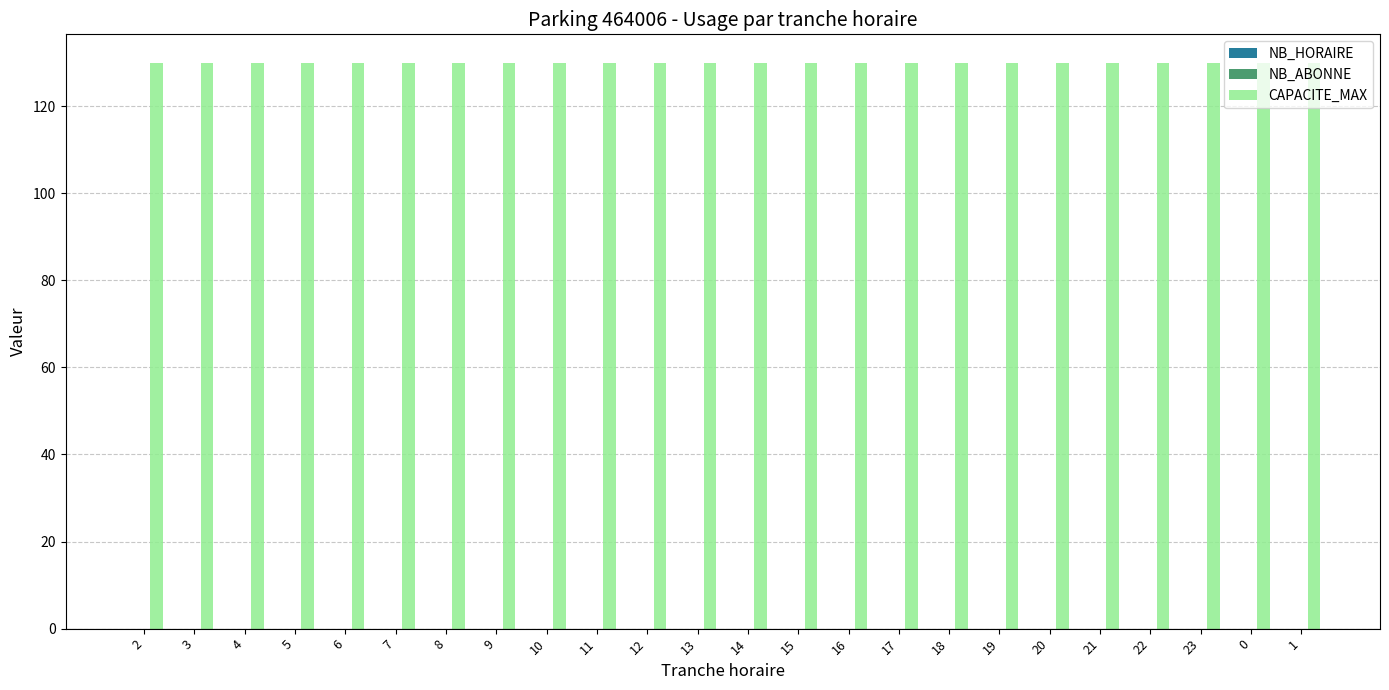

List the series in order of their peak value, highest first.

CAPACITE_MAX, NB_HORAIRE, NB_ABONNE